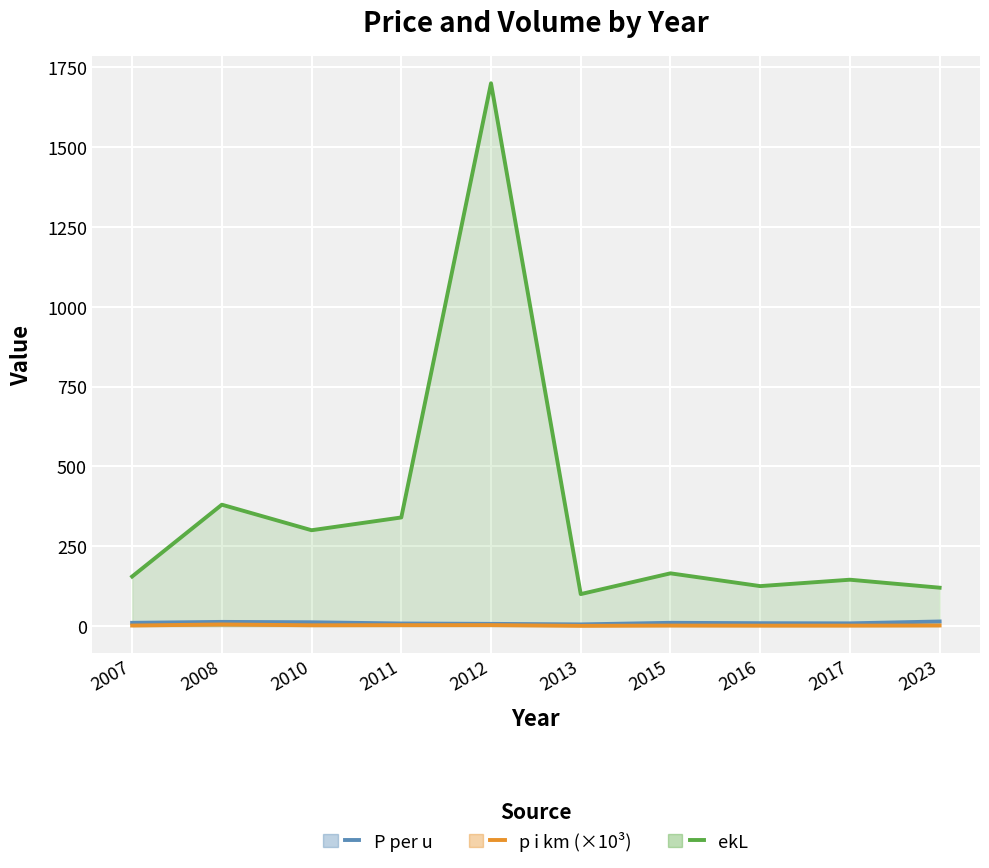

List the labels in order of p i km (×10³) value, smallest first.

2013, 2016, 2017, 2015, 2007, 2023, 2010, 2011, 2012, 2008